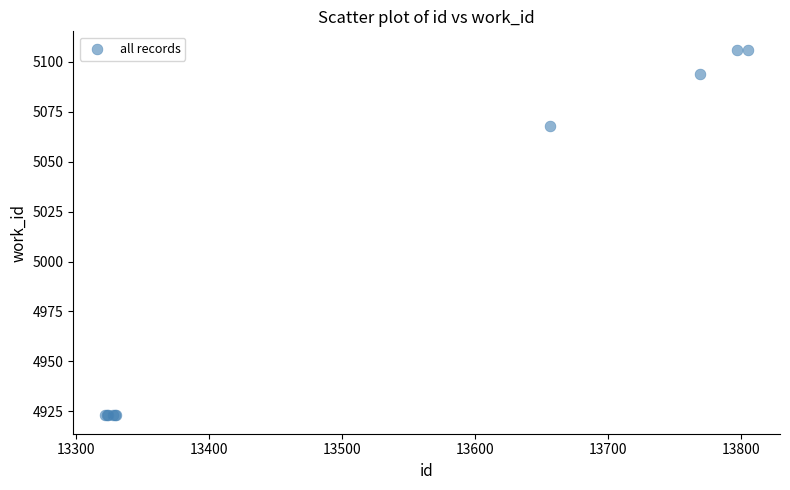

What Y value in the scatter plot is closest to 5014?

5068